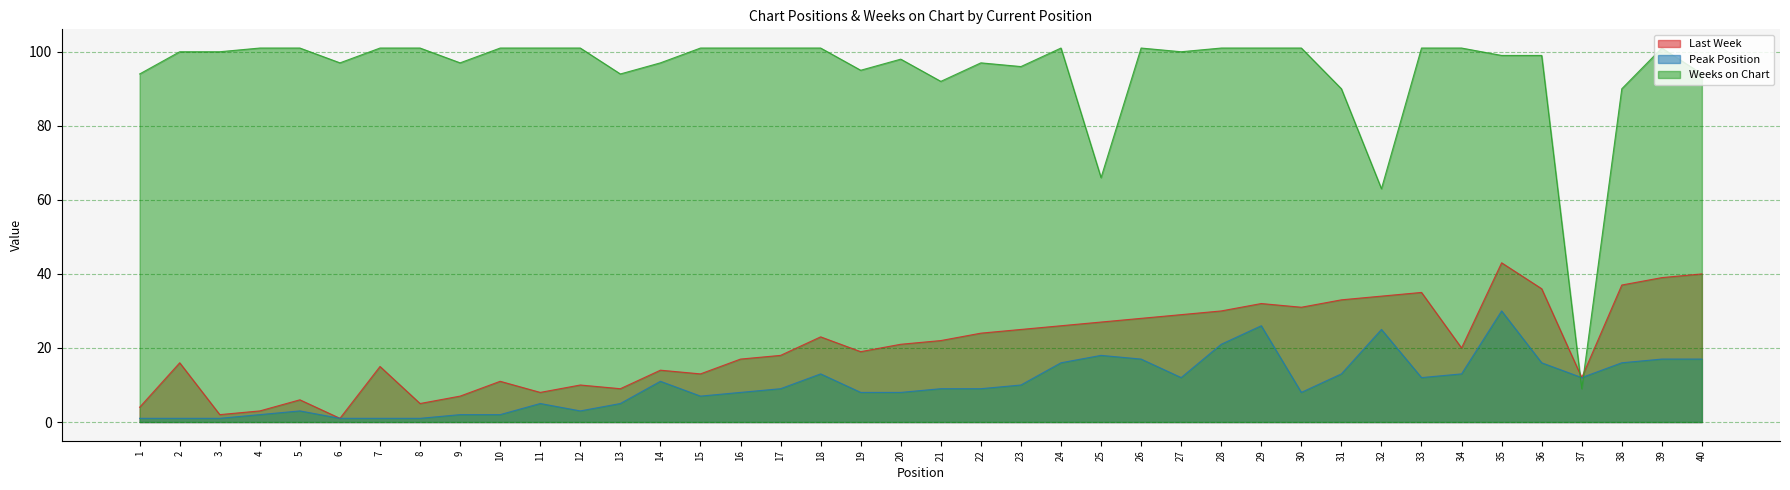

At which category does the chart reach its peak across all series?

4